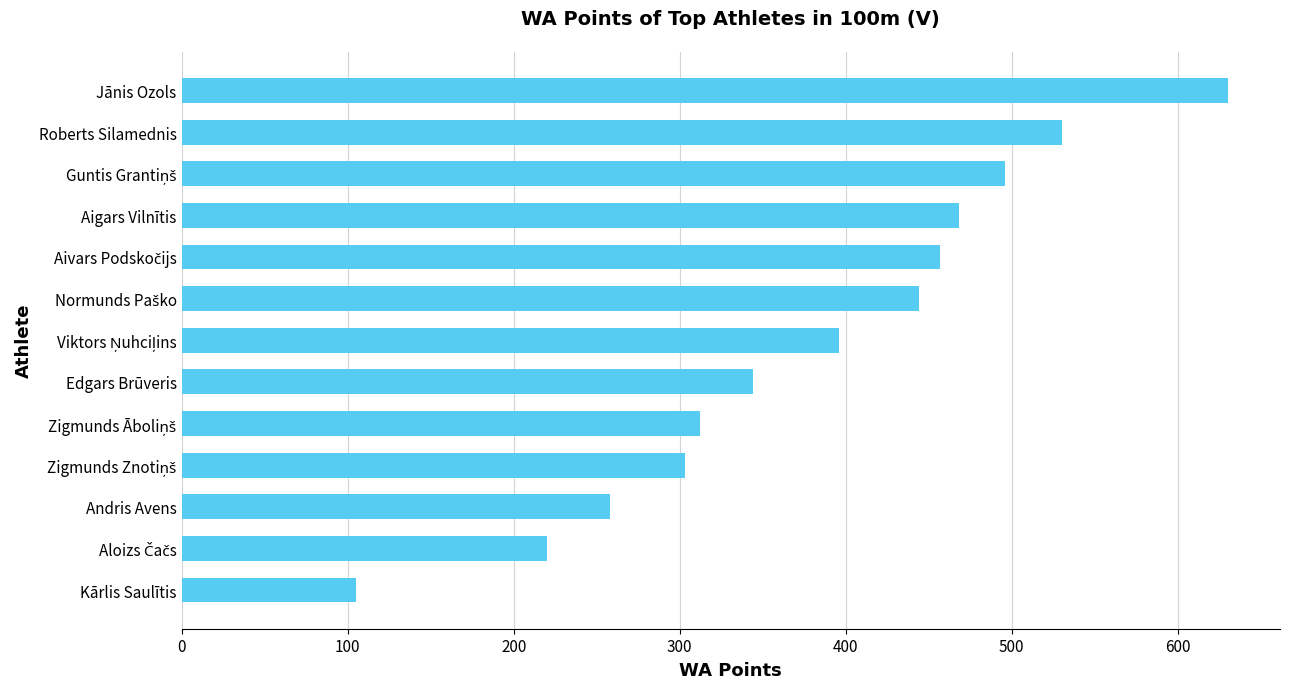

Which has a higher value, Andris Avens or Jānis Ozols?

Jānis Ozols